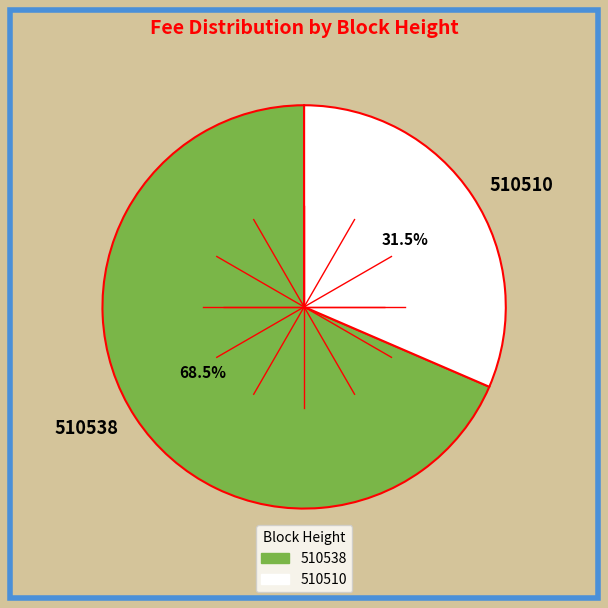

Rank the categories by value from lowest to highest.

510510, 510538